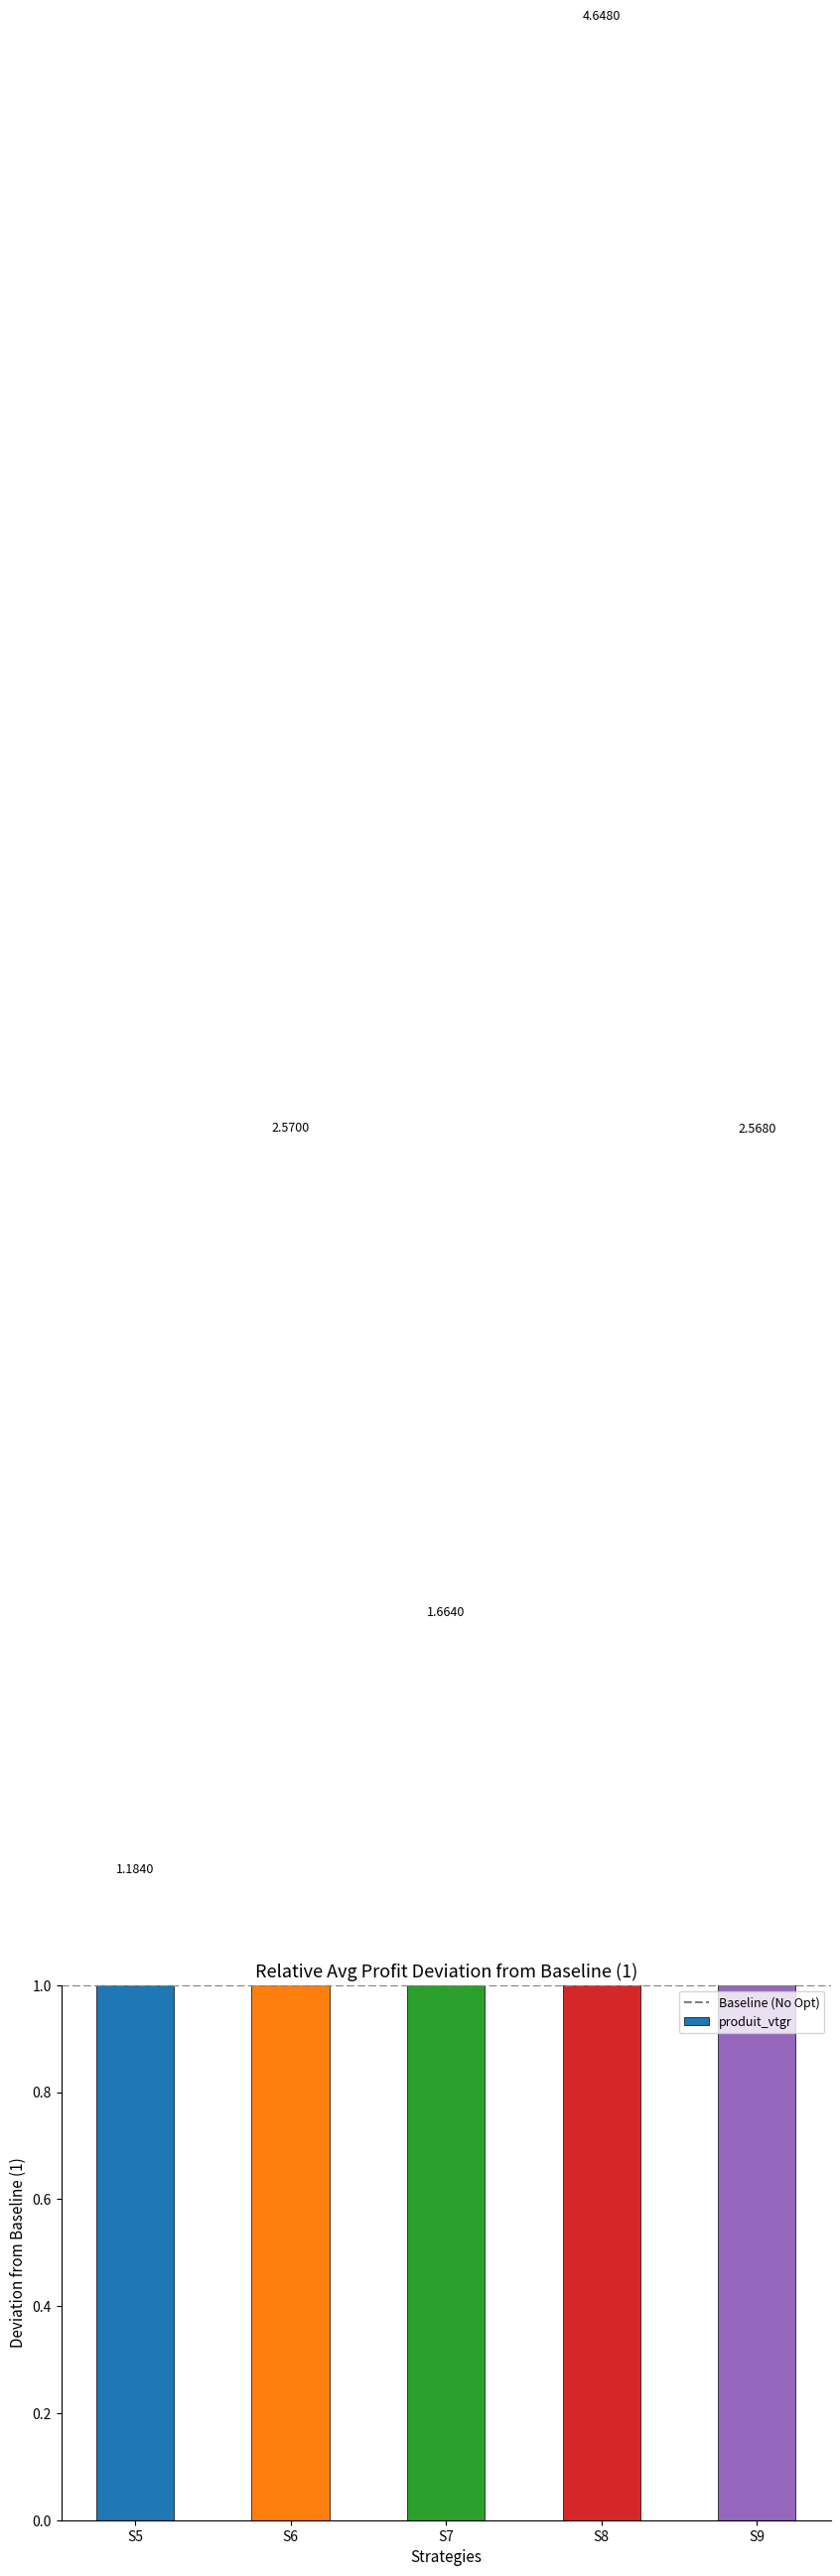

Which category has the lowest value across all series?

S5